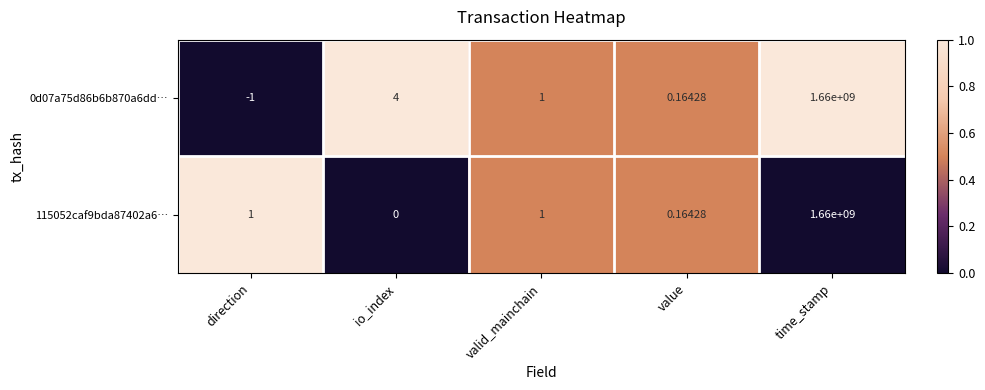

List the labels in order of 0d07a75d86b6b870a6dd… value, smallest first.

direction, value, valid_mainchain, io_index, time_stamp